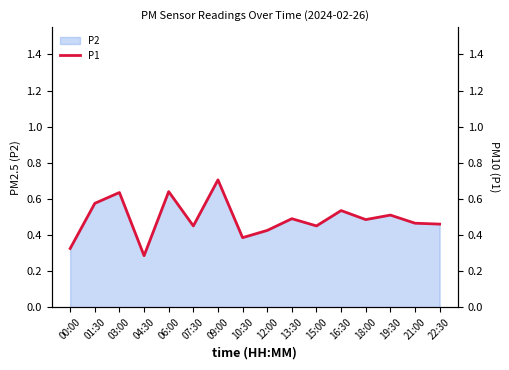

How many values are between 0 and 1?

16